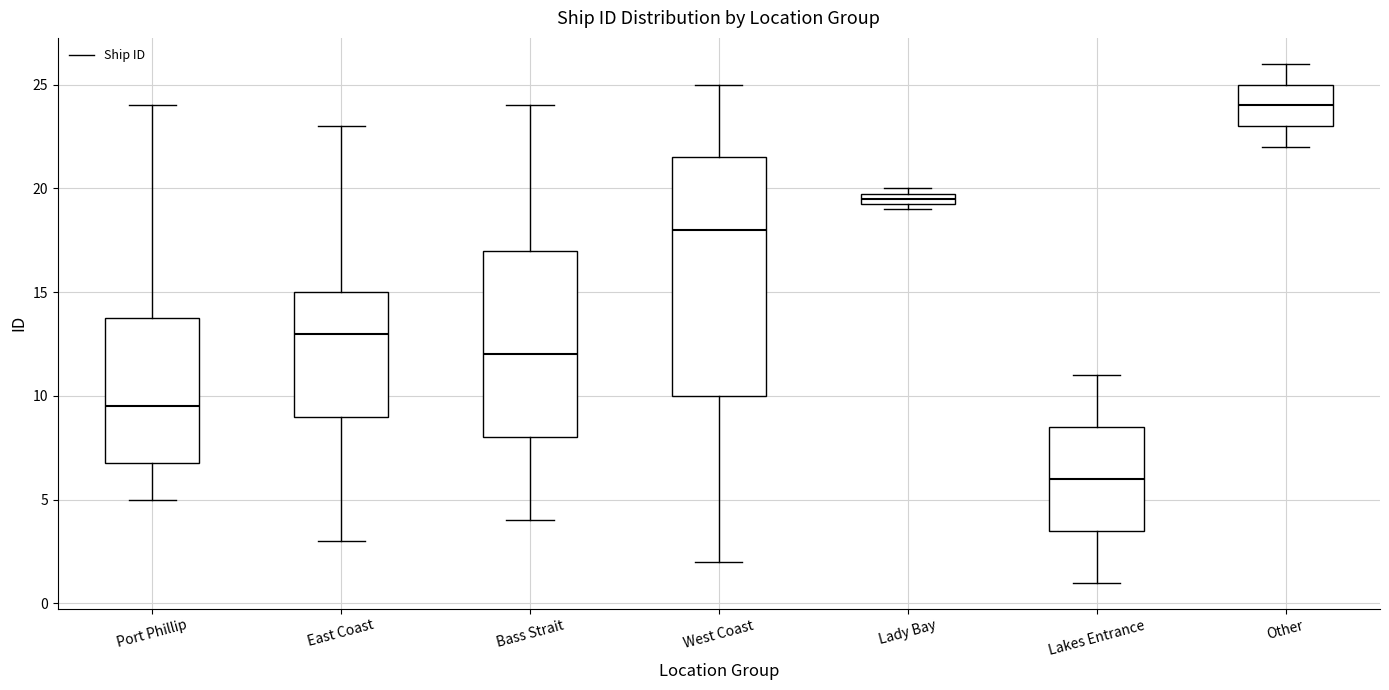

Which box is the tallest, from its lower edge to its upper edge?

West Coast